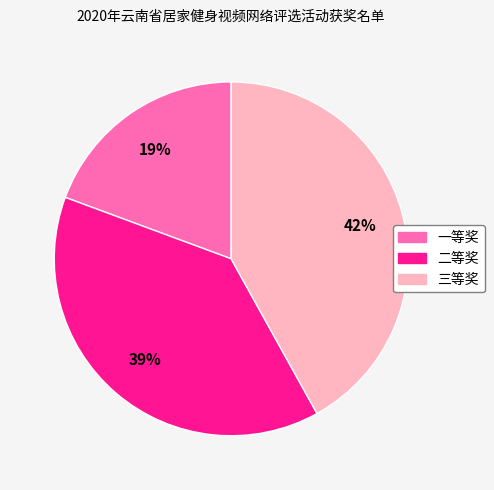

What is the ratio of the value at 一等奖 to the value at 三等奖?

0.5